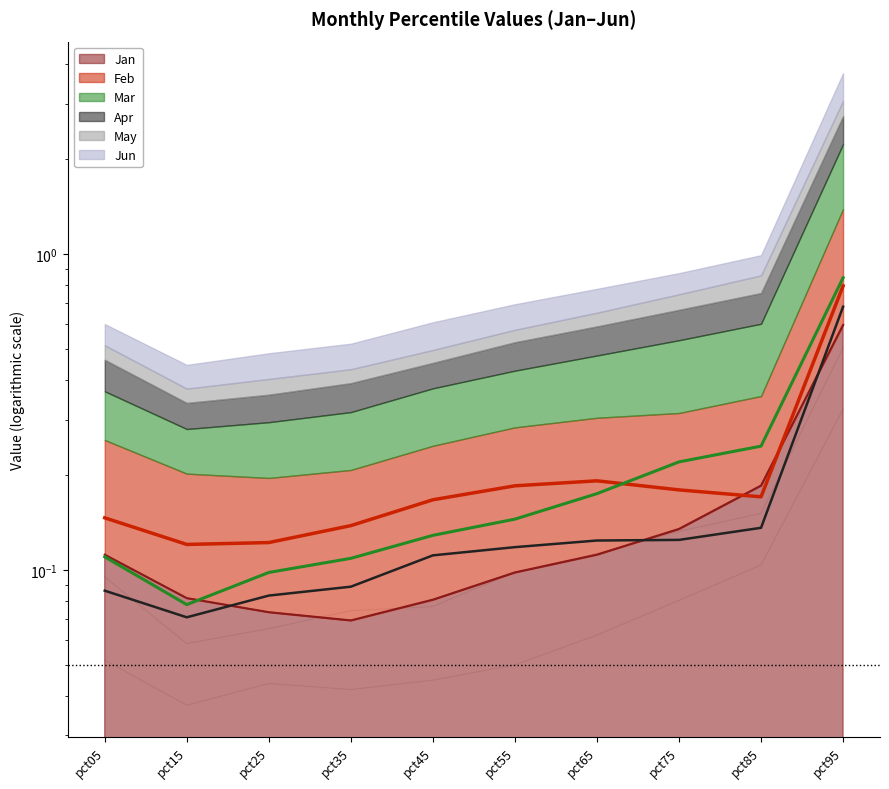

Where is the first local minimum for Jan?

pct35